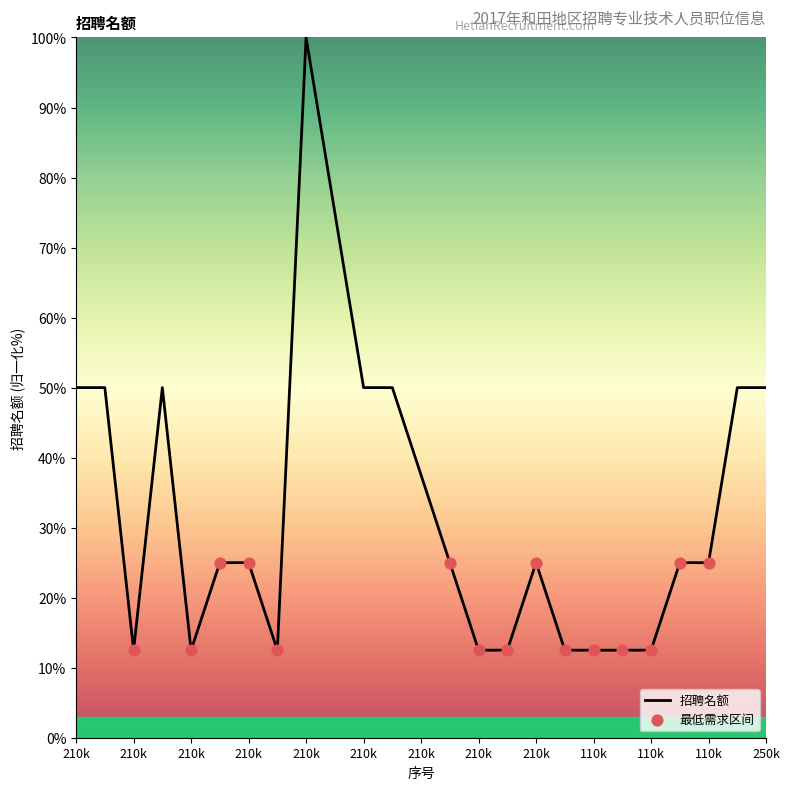

What is the difference between the maximum and minimum values?

87.5